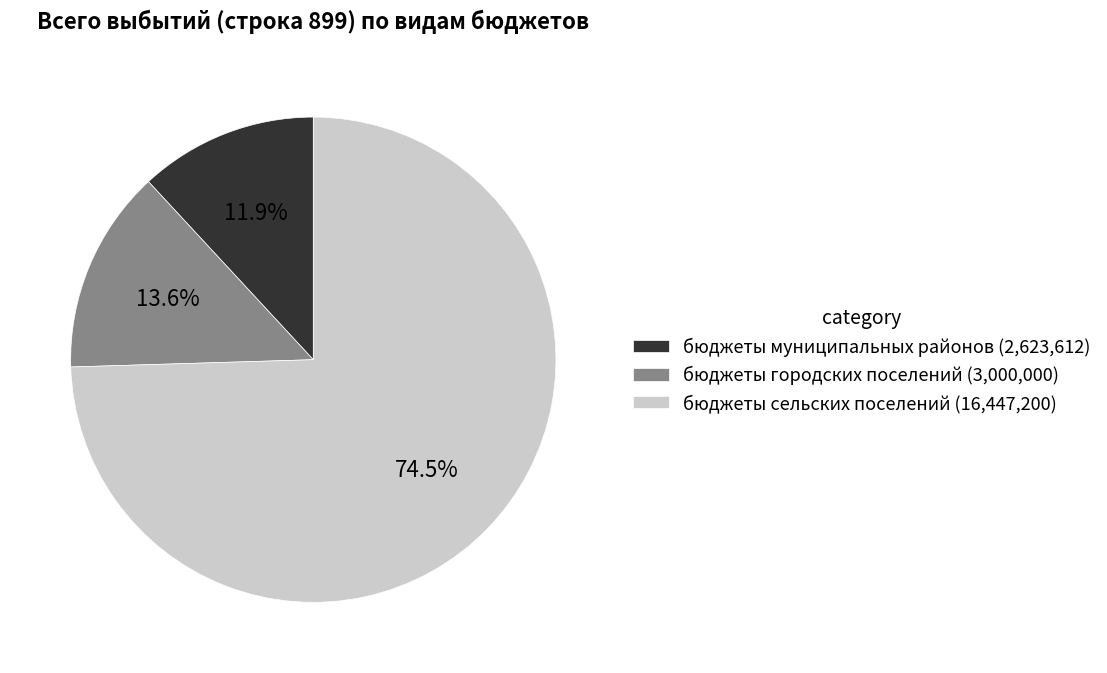

Is there a majority slice in this chart?

Yes